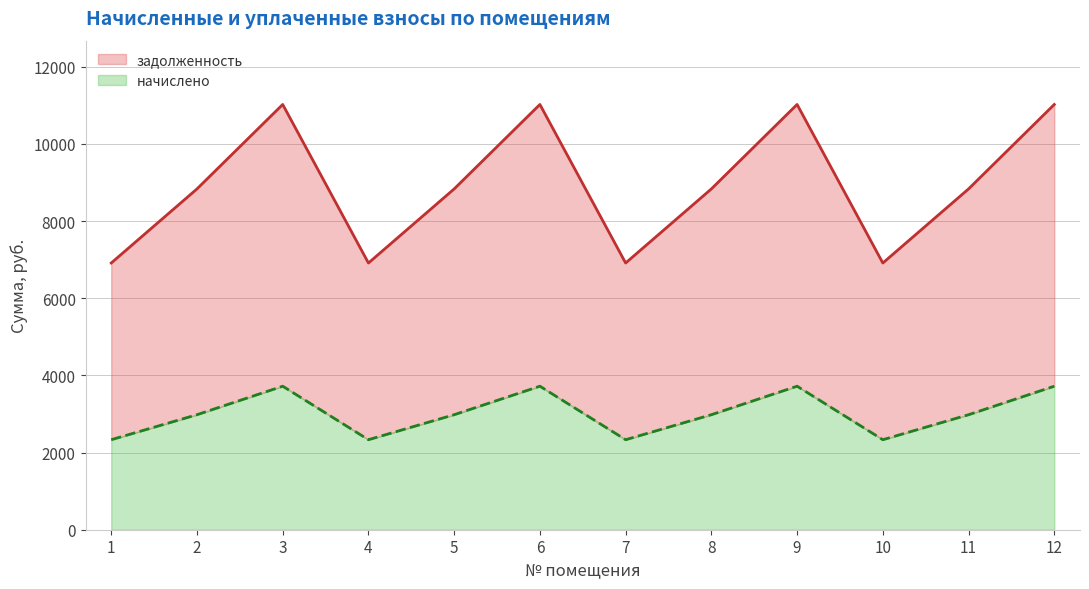

What value does the задолженность series have at 10?

6912.0